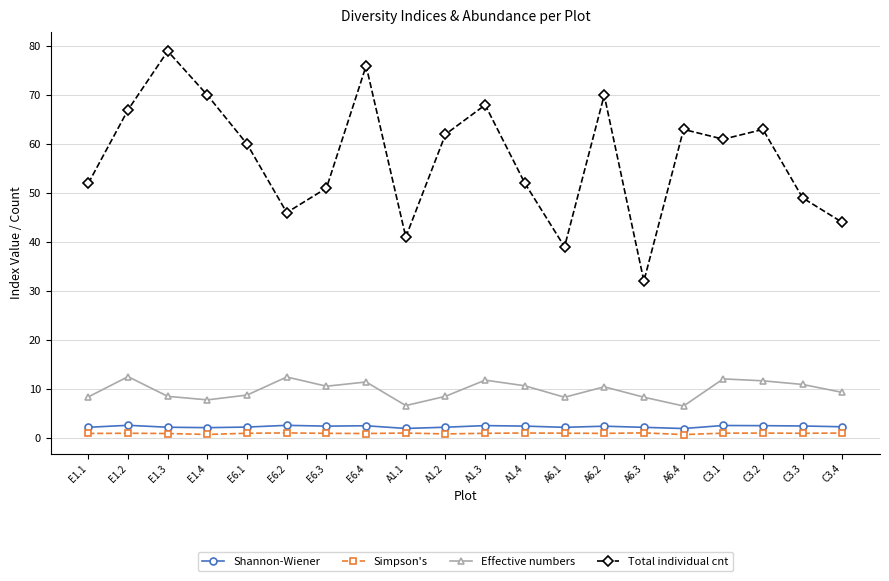

What is the maximum value shown in the chart?

79.0